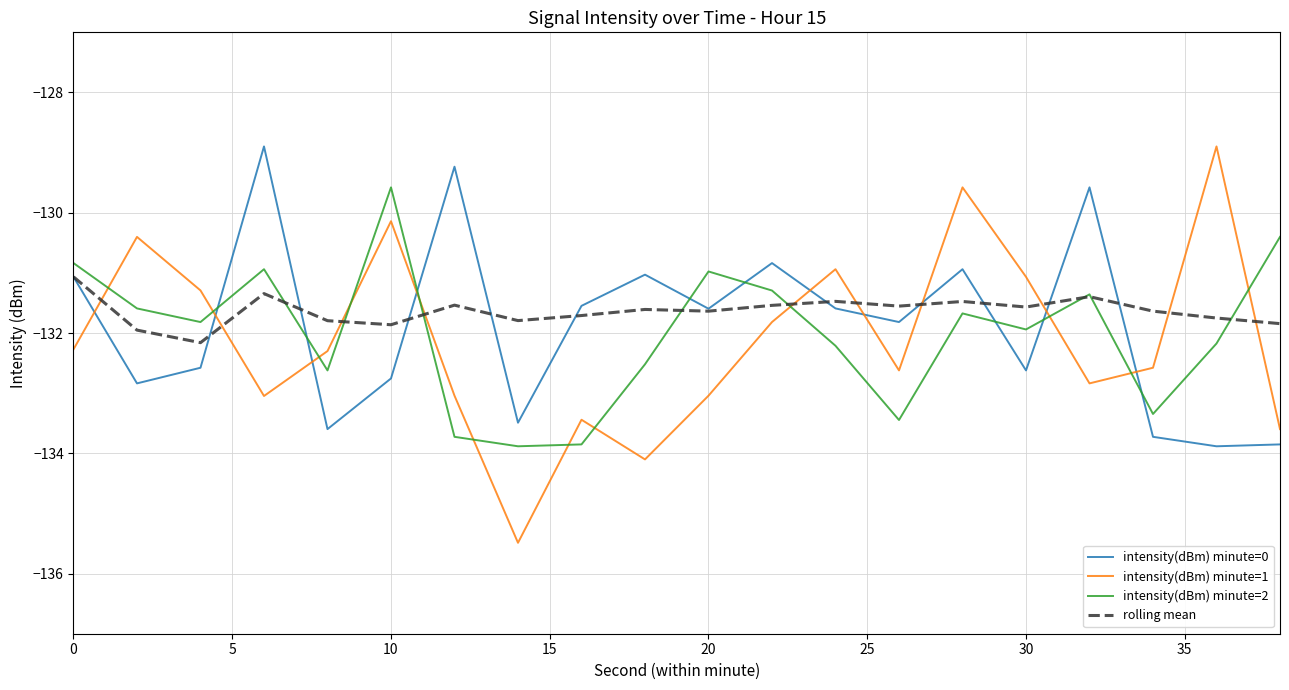

After their last crossing, which series has the higher values: intensity(dBm) minute=0 or intensity(dBm) minute=1?

intensity(dBm) minute=1